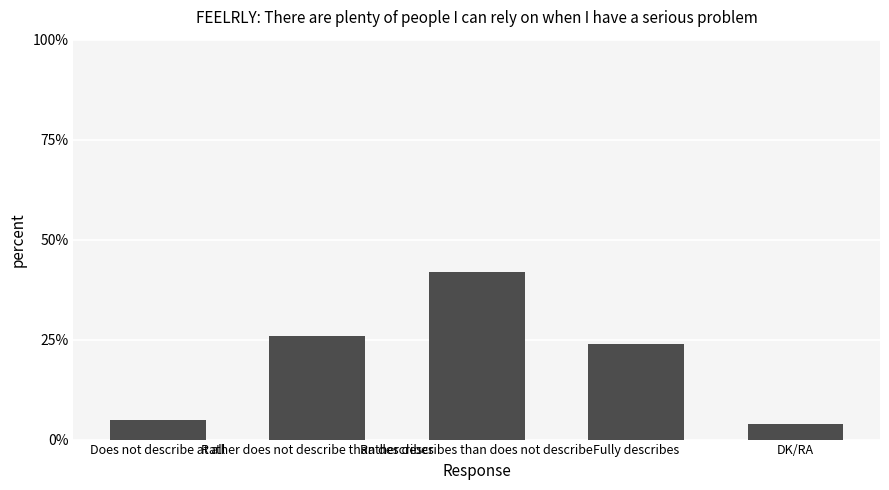

Between Does not describe at all and Fully describes, which is larger?

Fully describes